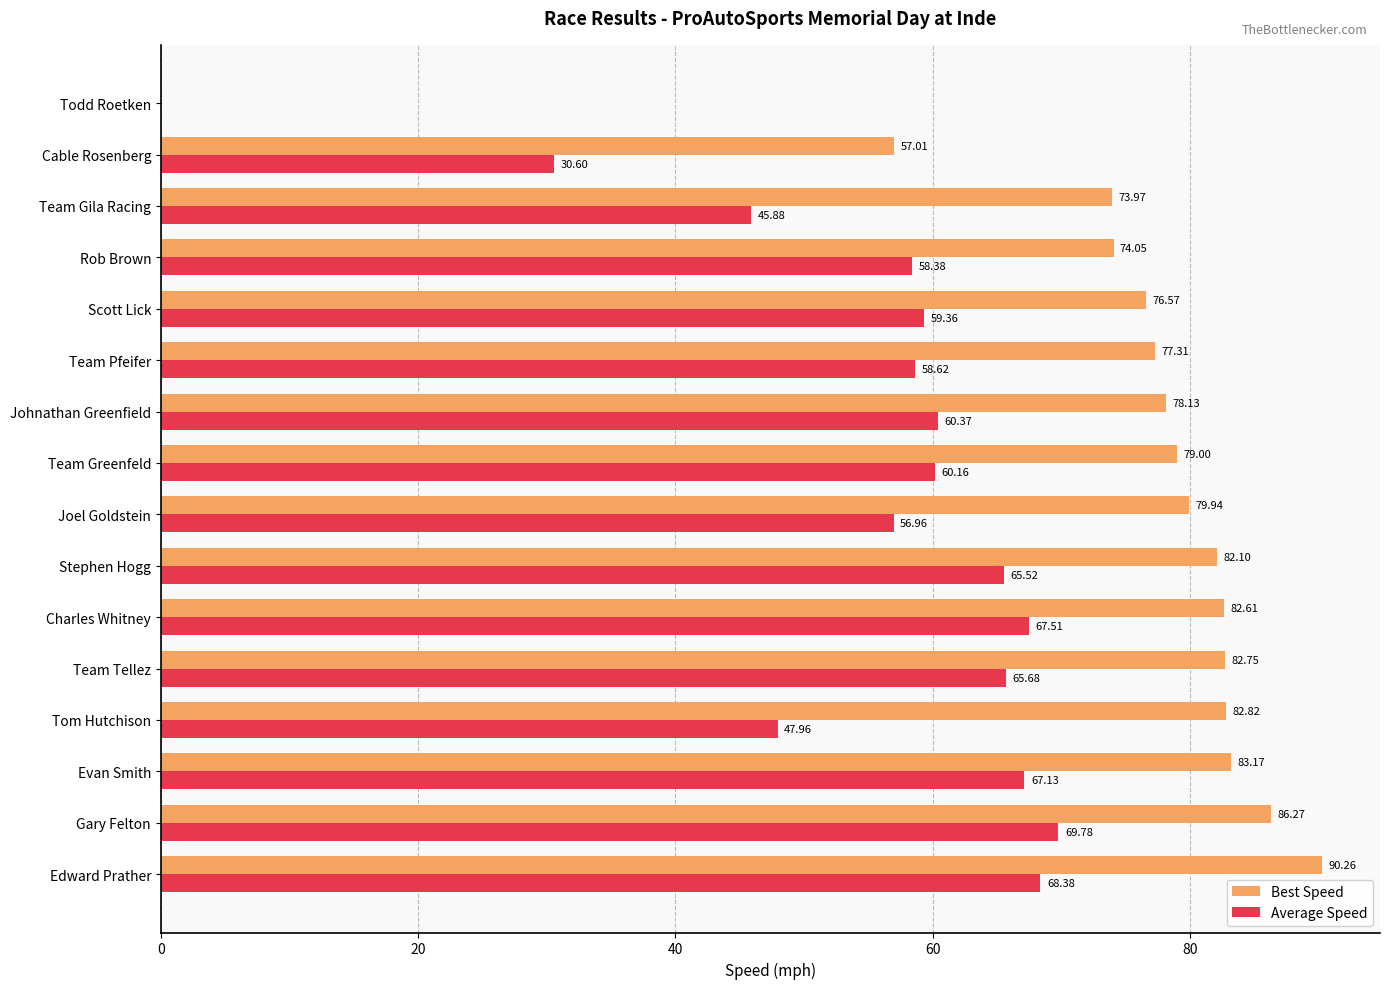

Between Johnathan Greenfield and Cable Rosenberg, which series saw the biggest shift?

Average Speed